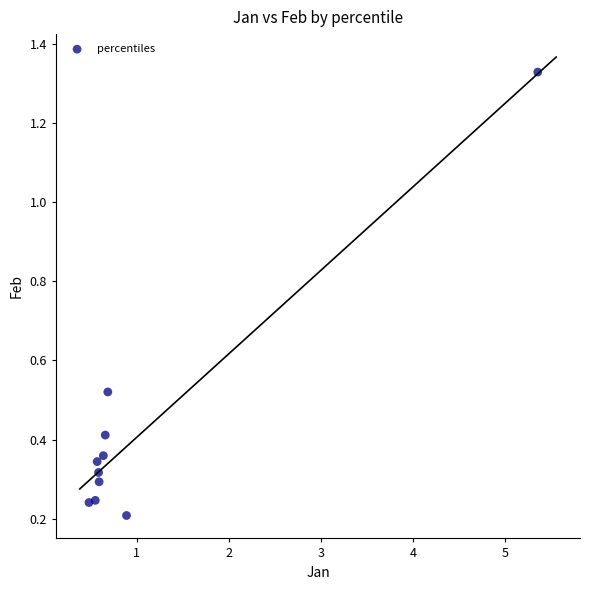

What is the range of X values (max minus min)?

4.9